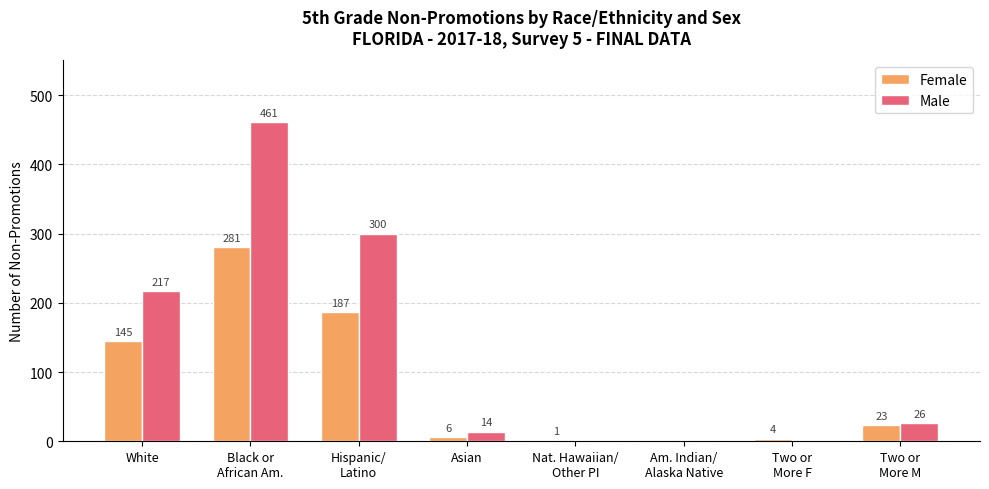

How many data points does each series have?

8